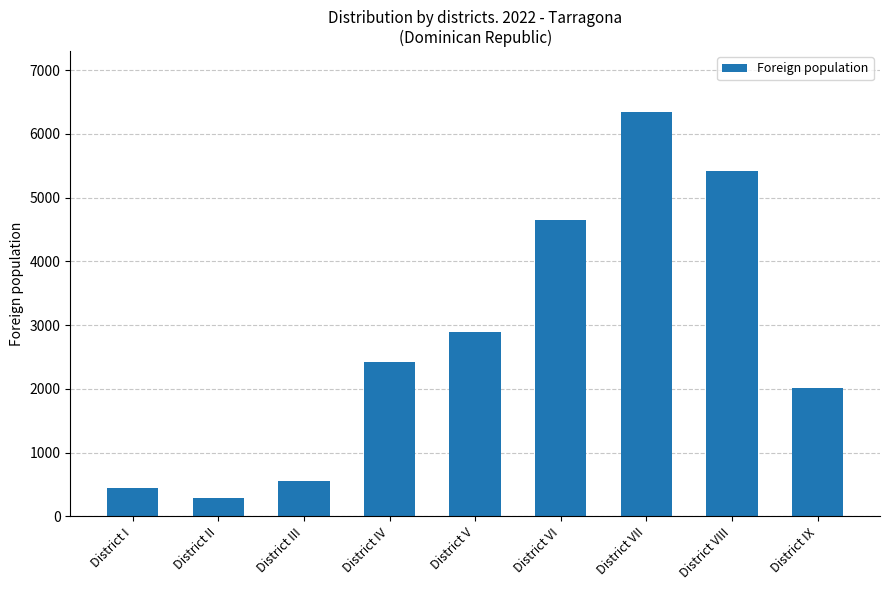

Read the value at District IV, to the nearest 50.

2400